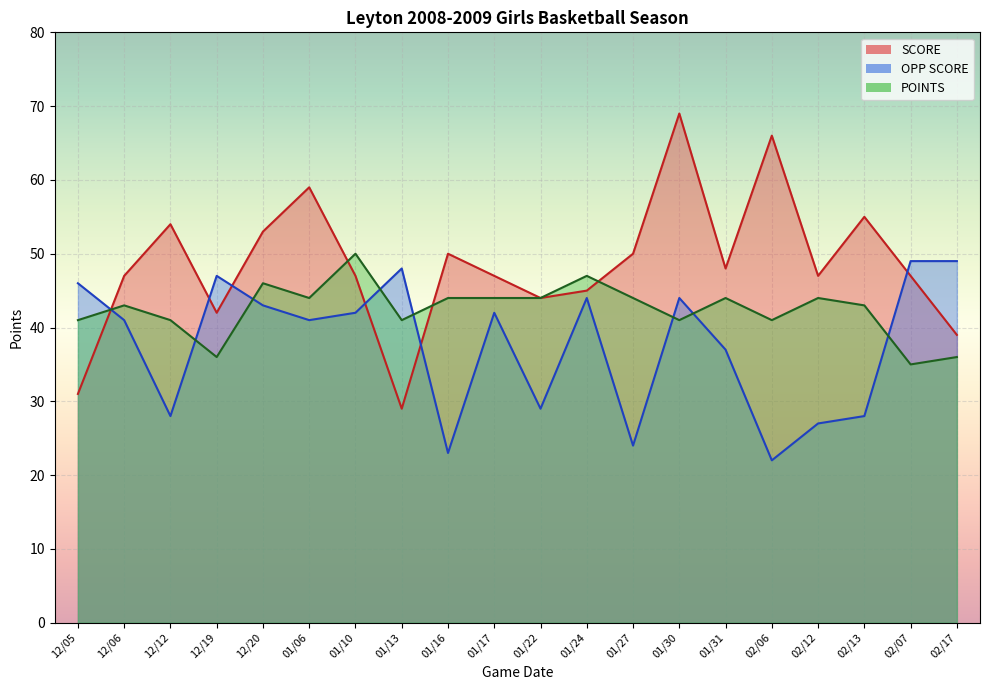

What is the total value across all series at 02/13?

126